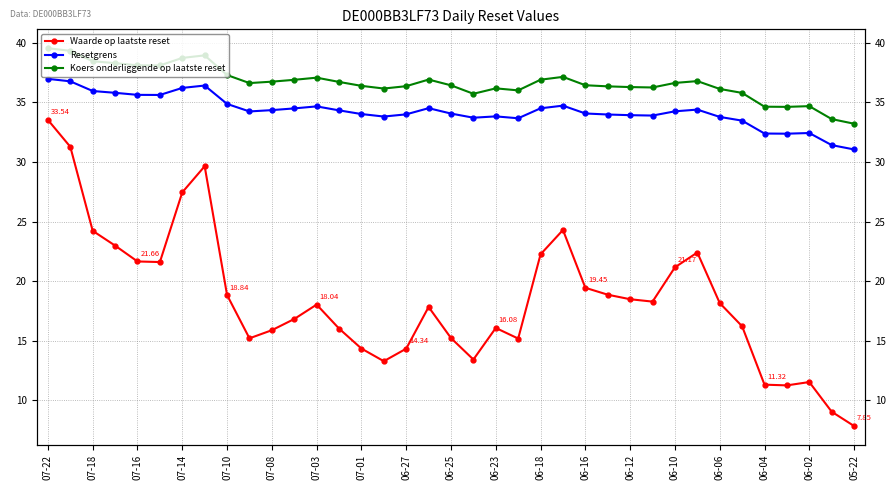

Reading left to right, transcribe all the data shown in this chart.

Waarde op laatste reset: 33.5	31.3	24.2	23.0	21.7	21.6	27.5	29.6	18.8	15.2	15.9	16.8	18.0	16.0	14.3	13.3	14.3	17.8	15.2	13.4	16.1	15.2	22.3	24.3	19.4	18.9	18.5	18.3	21.2	22.4	18.2	16.2	11.3	11.3	11.5	9.1	7.8
Resetgrens: 37.0	36.8	36.0	35.8	35.6	35.6	36.2	36.4	34.9	34.2	34.4	34.5	34.7	34.3	34.0	33.8	34.0	34.5	34.1	33.7	33.8	33.7	34.5	34.7	34.1	34.0	33.9	33.9	34.3	34.4	33.8	33.5	32.4	32.4	32.4	31.4	31.1
Koers onderliggende op laatste reset: 39.6	39.3	38.5	38.3	38.1	38.1	38.7	39.0	37.3	36.6	36.7	36.9	37.1	36.7	36.4	36.2	36.4	36.9	36.4	35.7	36.2	36.0	36.9	37.2	36.4	36.4	36.3	36.3	36.6	36.8	36.1	35.8	34.6	34.6	34.7	33.6	33.2